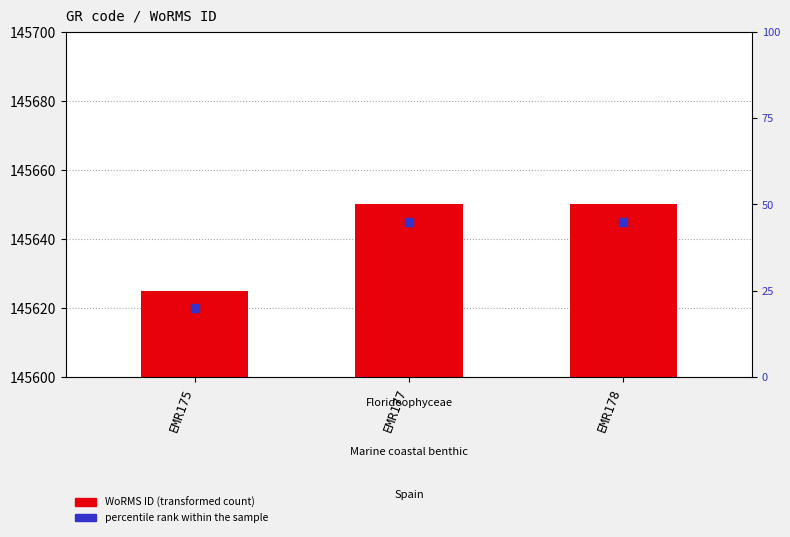

Is the value of percentile rank within the sample at EMR177 greater than the value of WoRMS ID at EMR175?

Yes